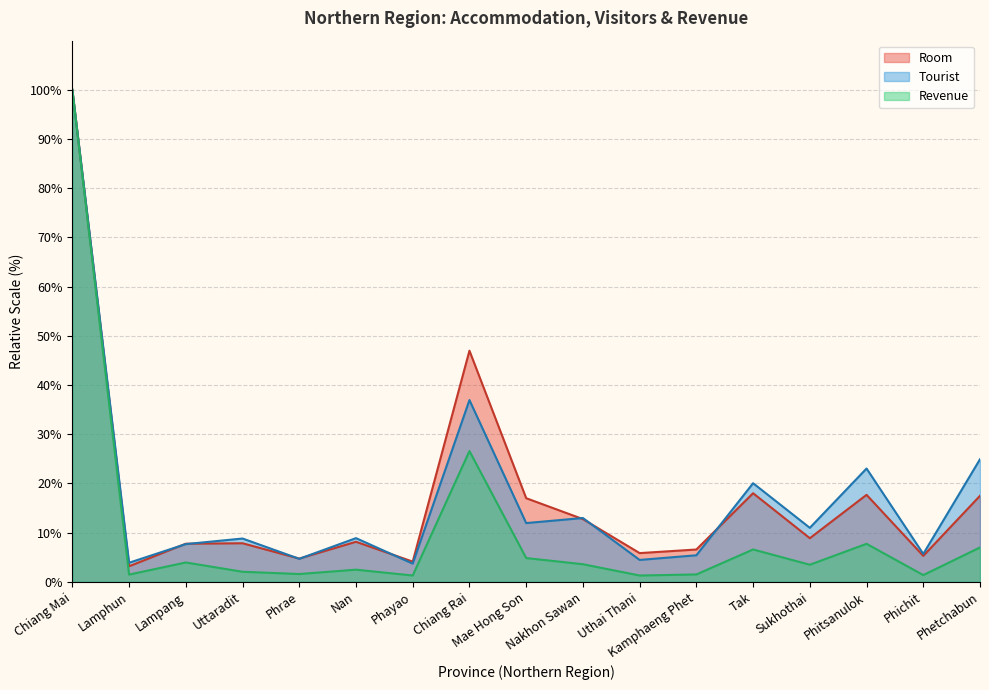

Where does the Revenue series first go above 3?

Chiang Mai